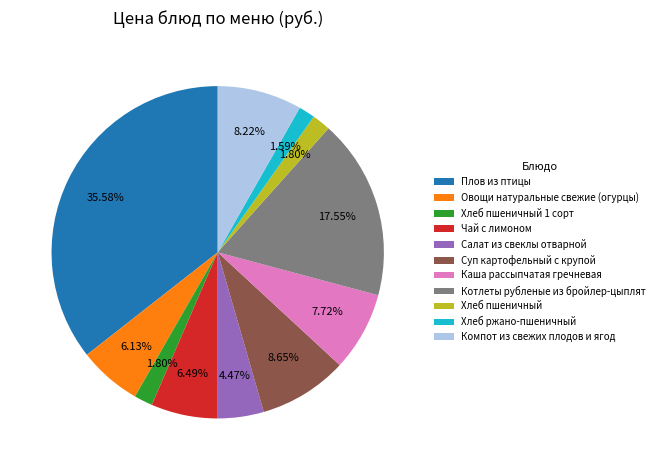

To the nearest percent, what percentage of the pie is Компот из свежих плодов и ягод?

8%